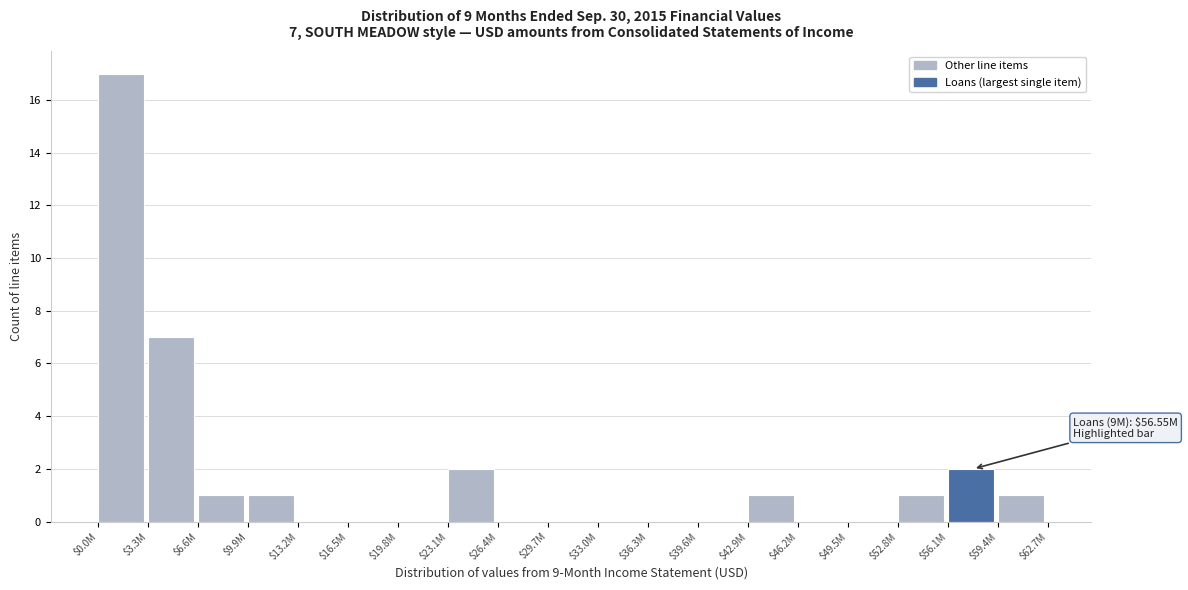

Where is the data nearest to the value 8?

$3.3M